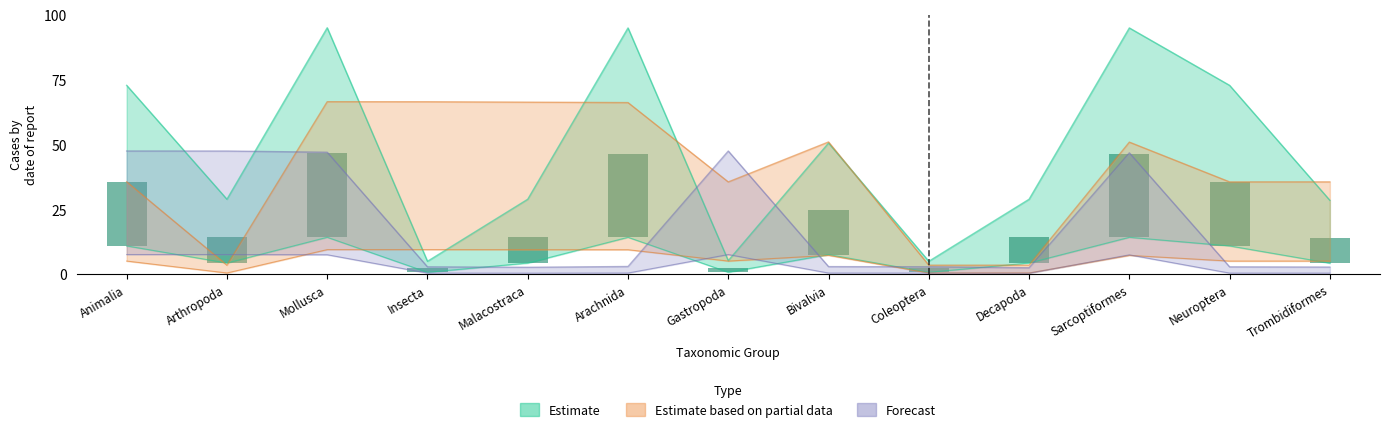

How many groups of bars are there?

13